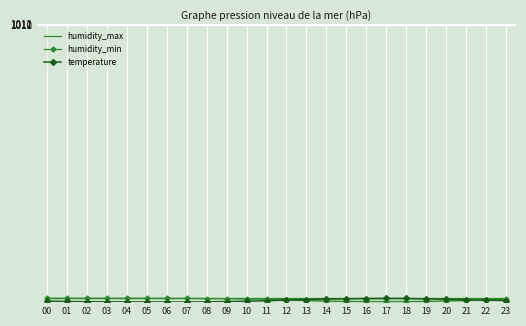

The humidity_max series shows 21.7 at 20. True or false?

True